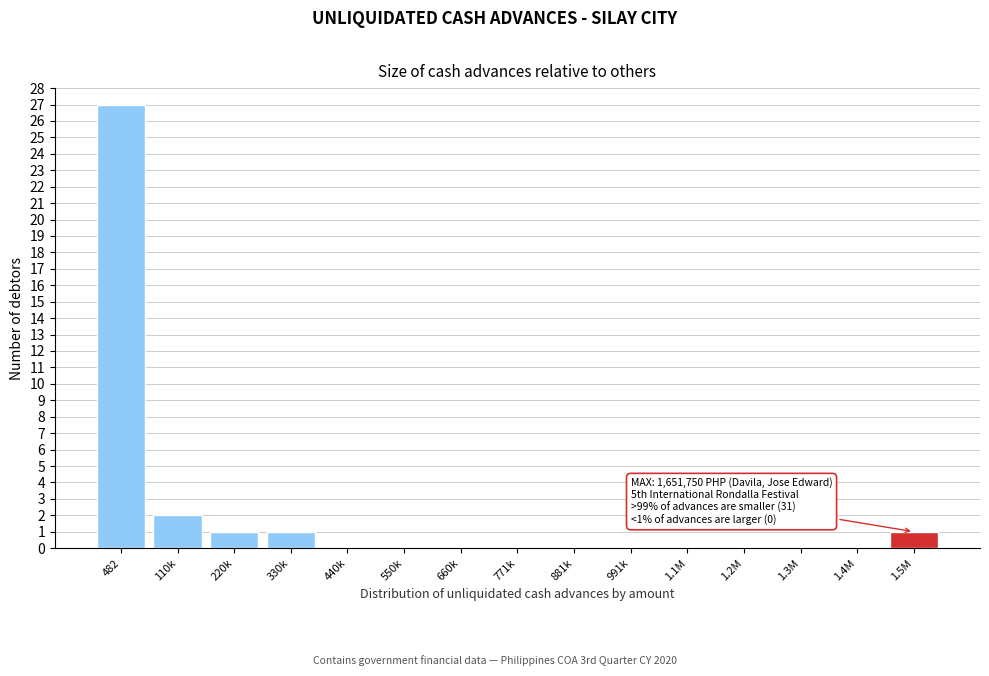

The chart shows a value of 0 at 1.3M. True or false?

True